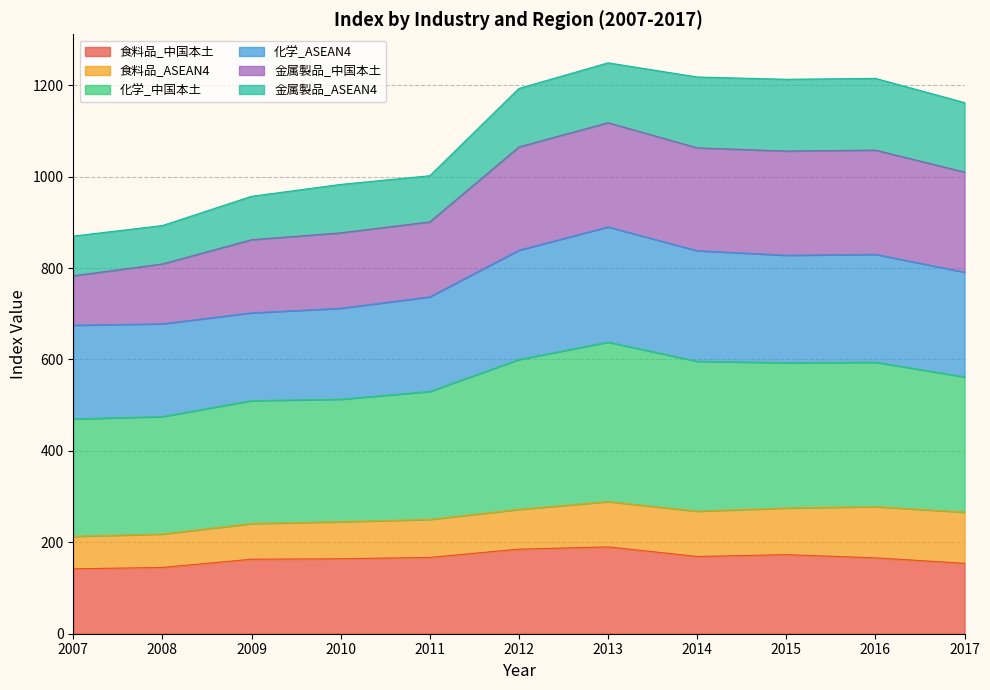

What is the minimum value for 食料品_中国本土?

142